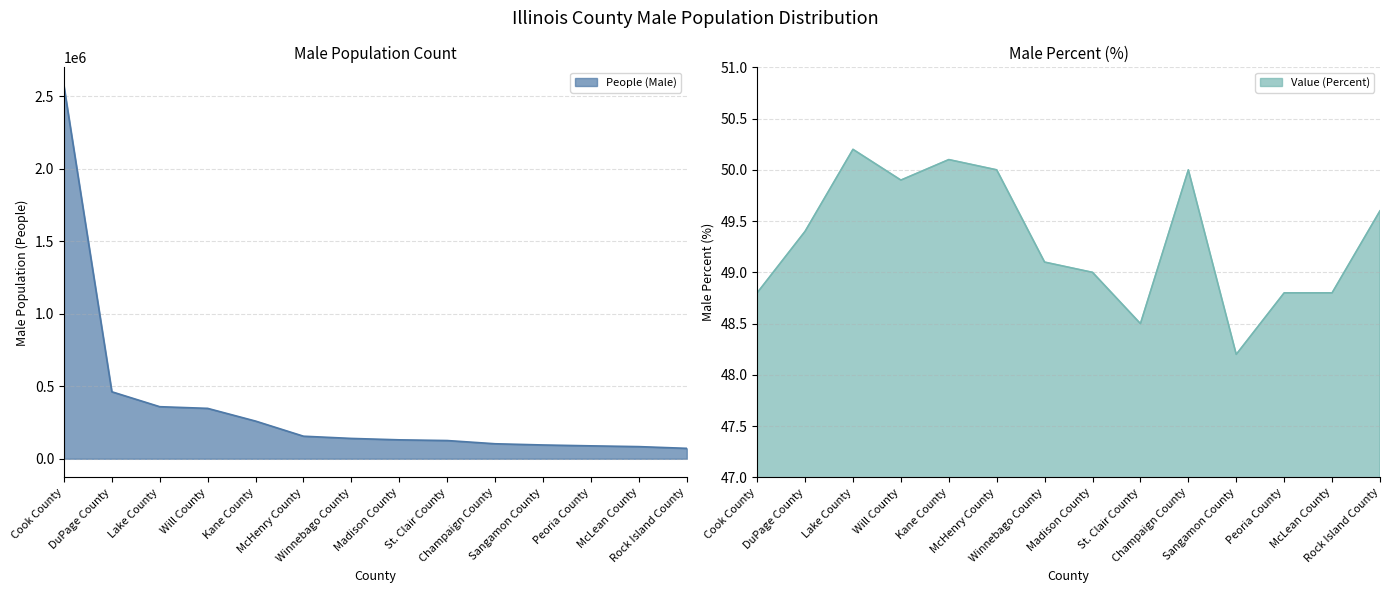

What is the smallest value displayed?

48.2